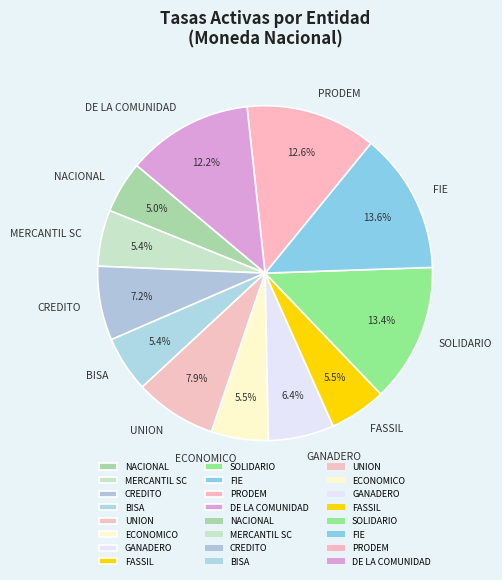

To the nearest percent, what is the average slice percentage?

8%